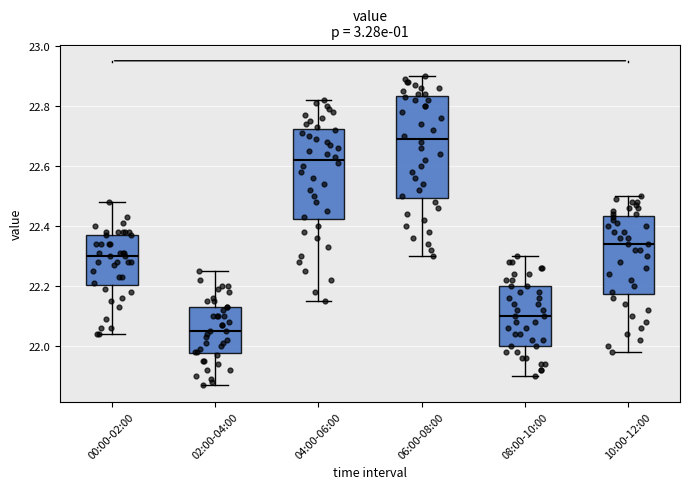

Which box's median line is the lowest?

02:00-04:00